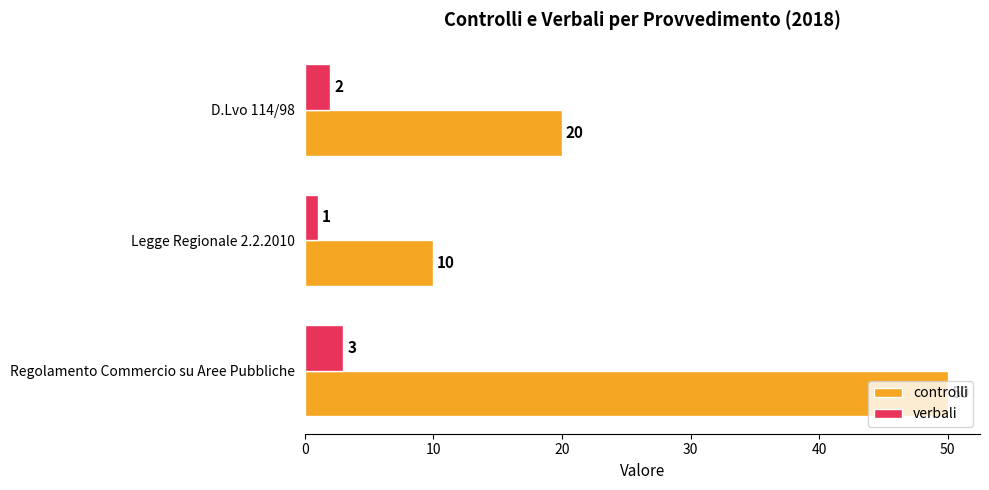

The controlli series shows 10 at Legge Regionale 2.2.2010. True or false?

True